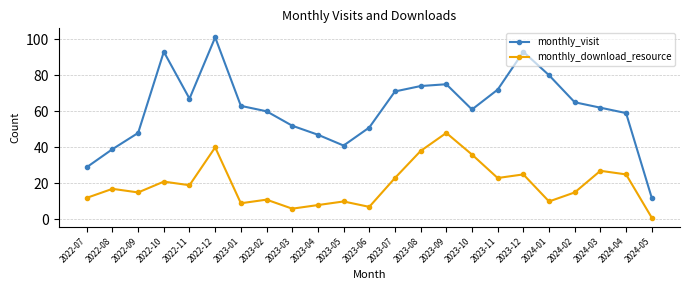

At how many categories does at least one series exceed 7?

23